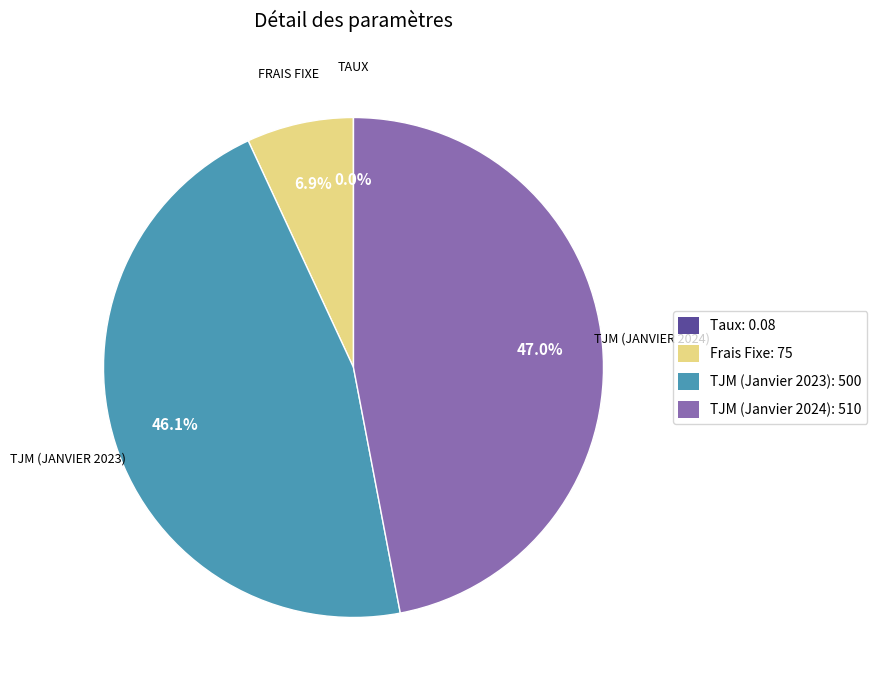

What percentage do TJM (Janvier 2023): 500 and Frais Fixe: 75 together represent?

53.0%